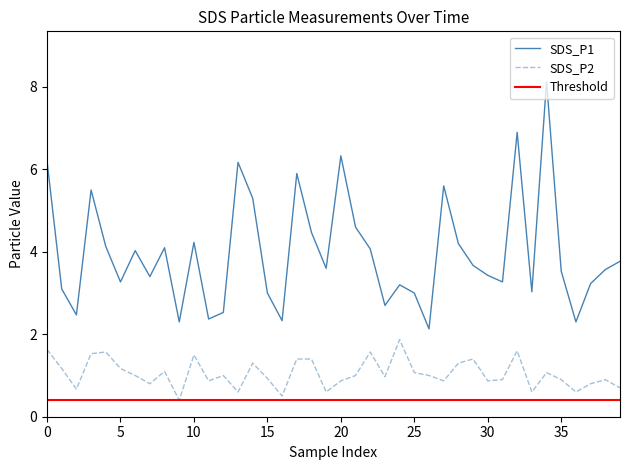

True or false: SDS_P2 and SDS_P1 cross at least once.

False